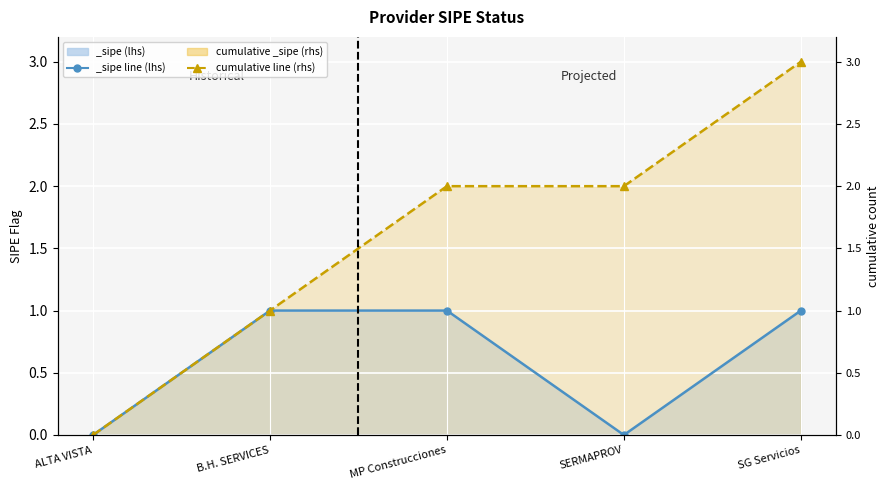

Reading right to left, what are all the values shown in this chart?

3	2	2	1	0